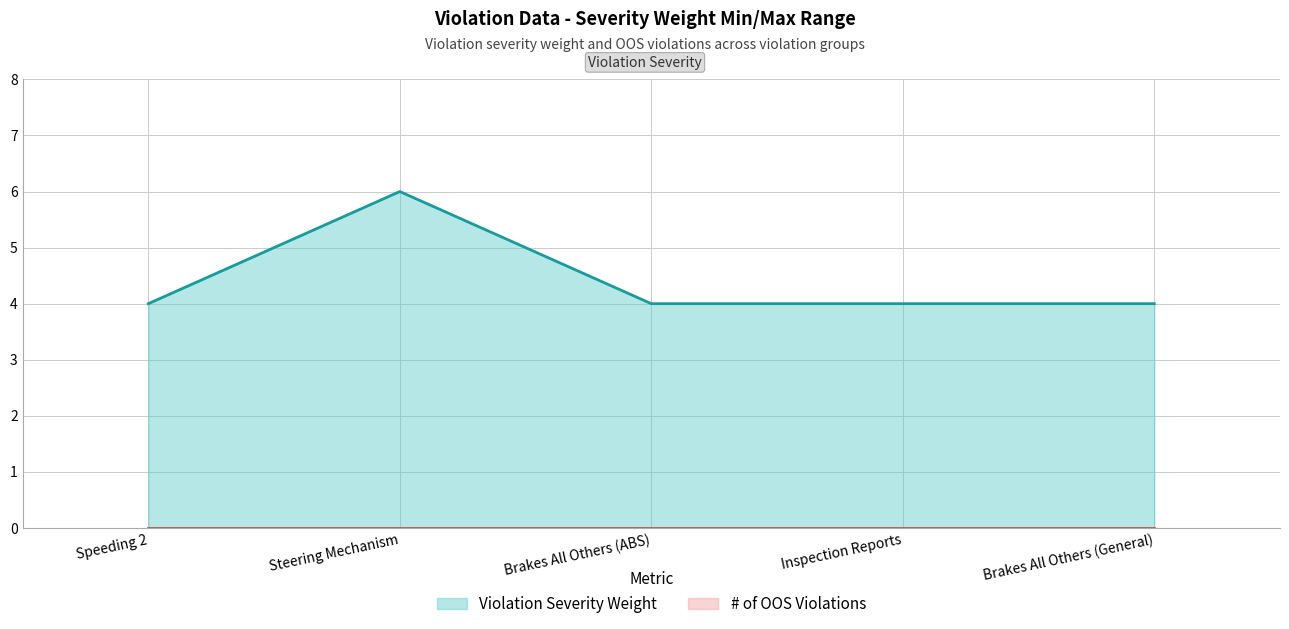

How many categories are shown in the chart?

5